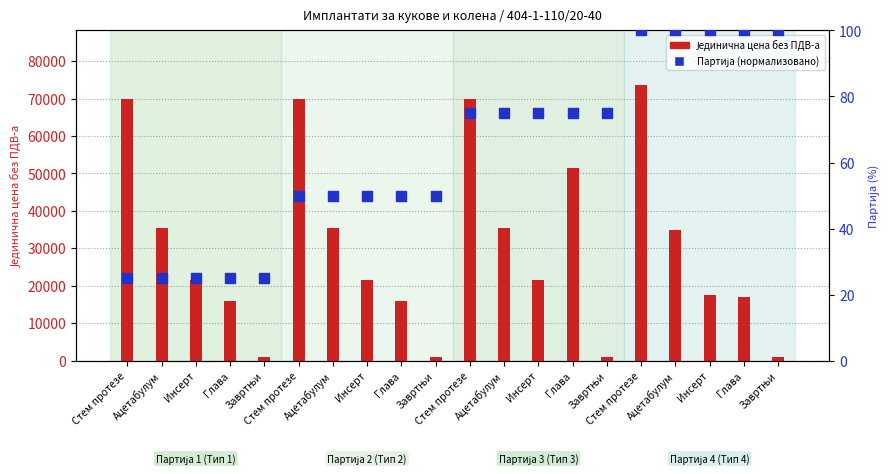

What are all the series names shown in the legend?

Јединична цена без ПДВ-а, Партија (нормализовано)